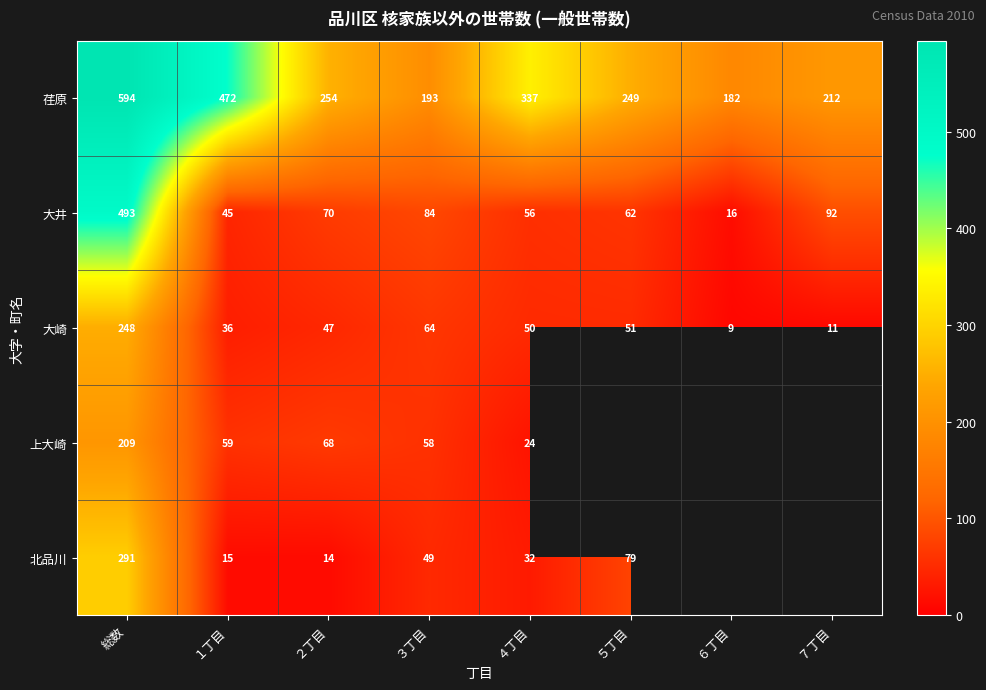

Rank the series at ２丁目 from highest to lowest value.

荏原, 大井, 上大崎, 大崎, 北品川